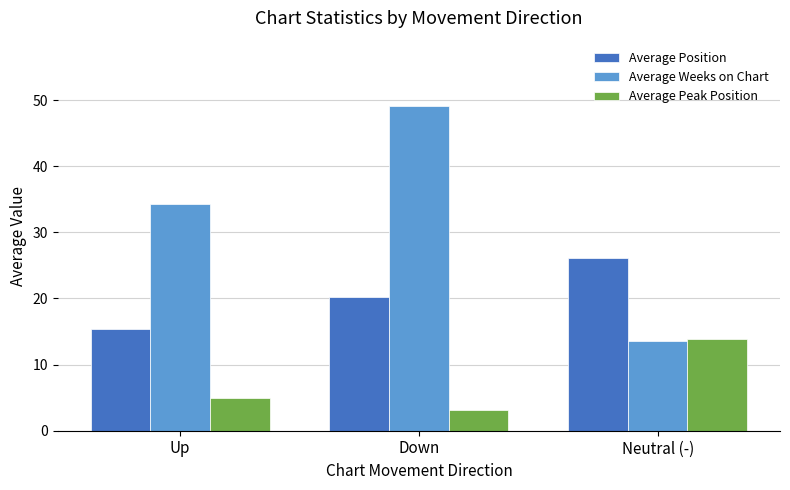

The Average Peak Position series shows 1.3 at Down. True or false?

False